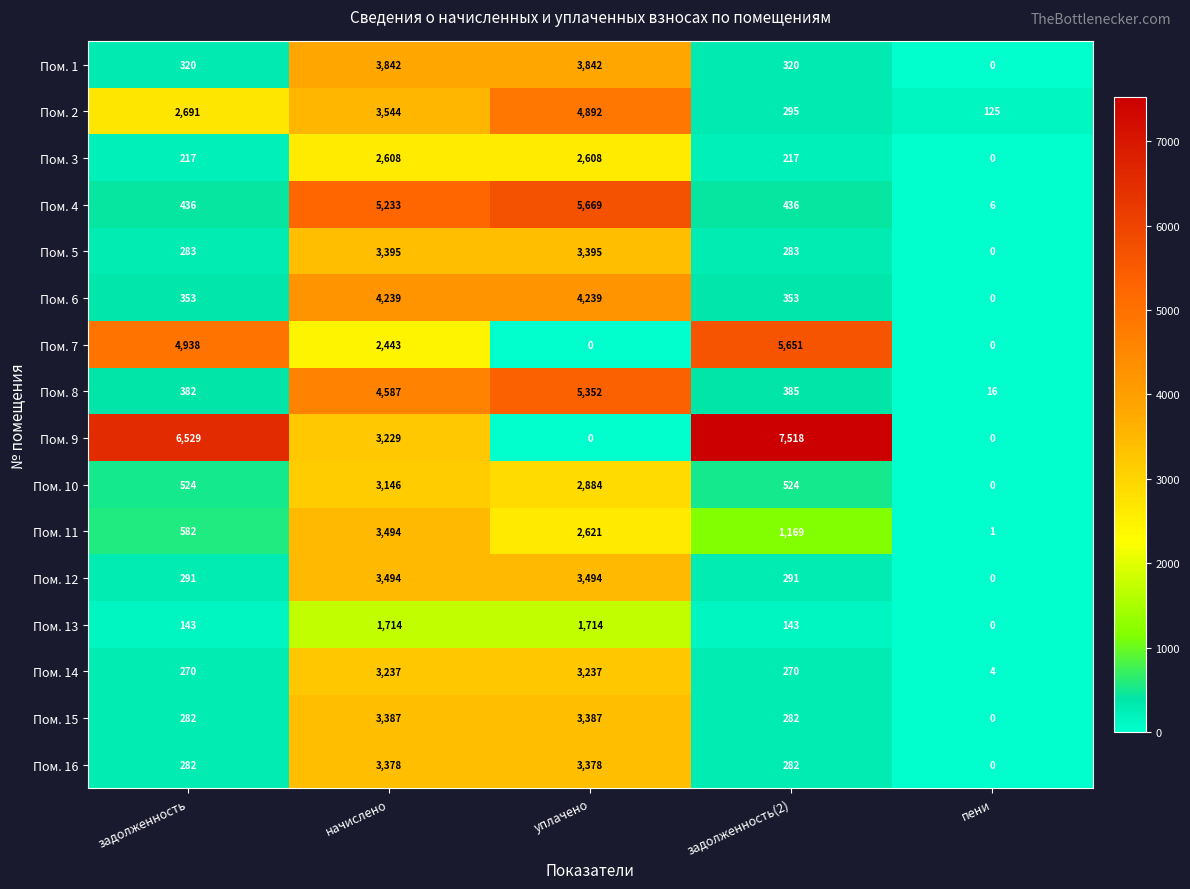

The Пом. 14 series shows 409 at задолженность(2). True or false?

False